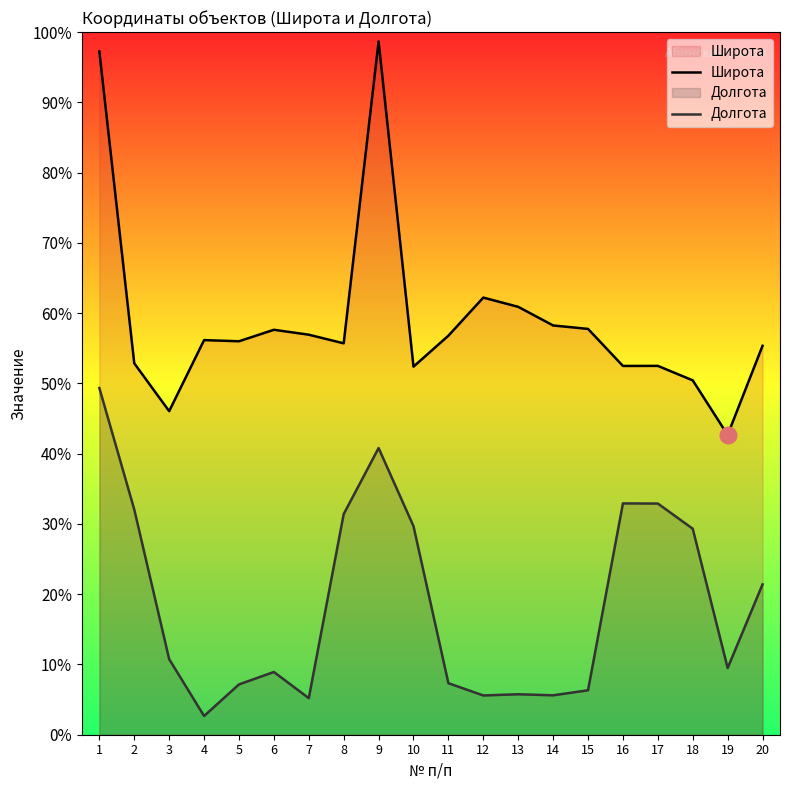

Reading left to right, transcribe all the data shown in this chart.

Широта: 45.3	42.0	41.5	42.2	42.2	42.3	42.3	42.2	45.4	41.9	42.3	42.7	42.6	42.4	42.3	41.9	41.9	41.8	41.2	42.2
Долгота: 41.7	40.4	38.8	38.2	38.5	38.7	38.4	40.4	41.1	40.2	38.5	38.4	38.4	38.4	38.5	40.5	40.5	40.2	38.7	39.6